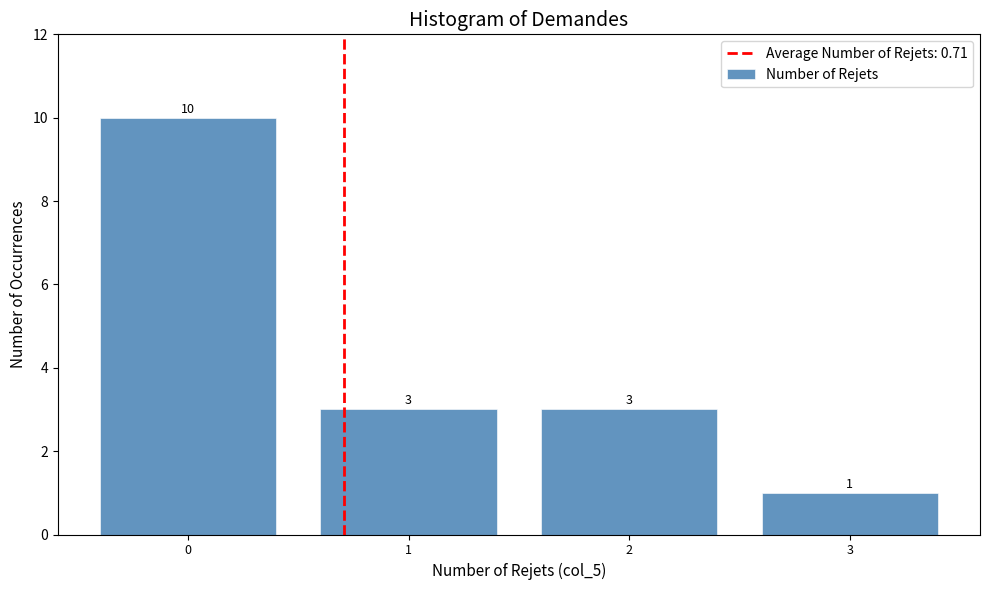

Reading left to right, transcribe all the data shown in this chart.

0=10	1=3	2=3	3=1